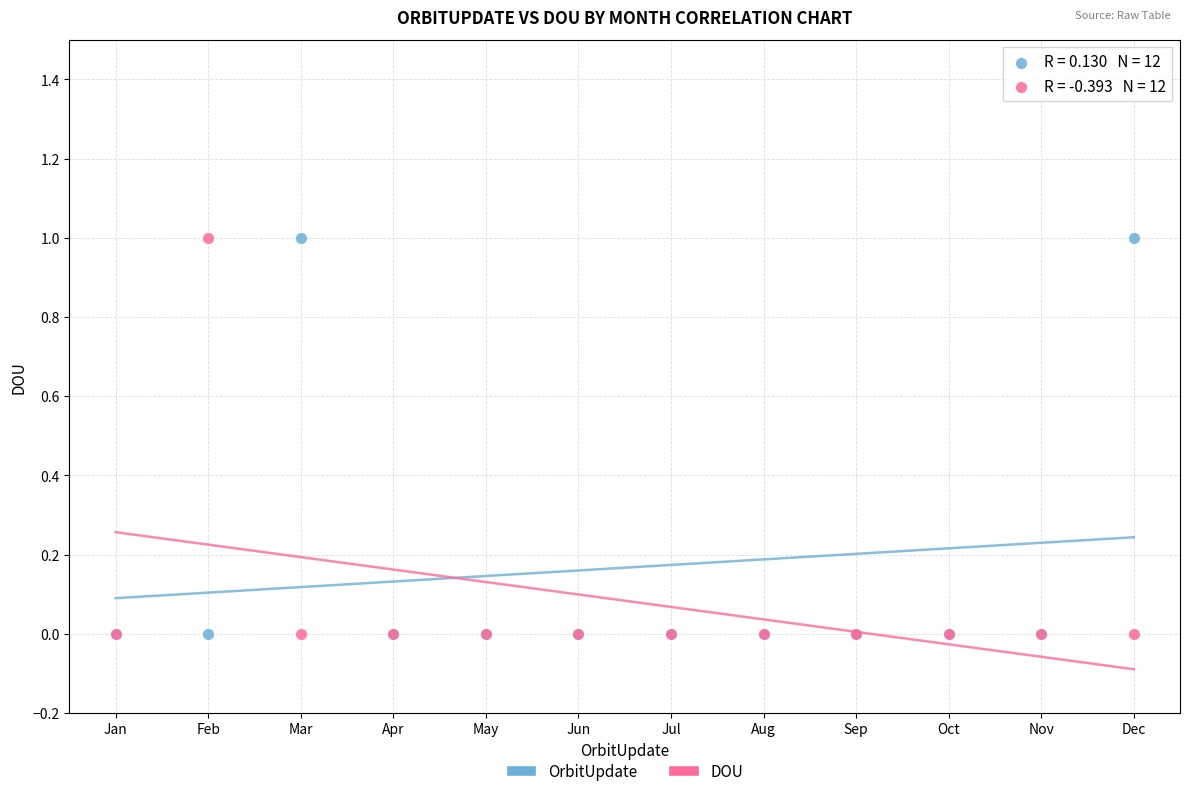

What are all the series names shown in the legend?

OrbitUpdate, DOU